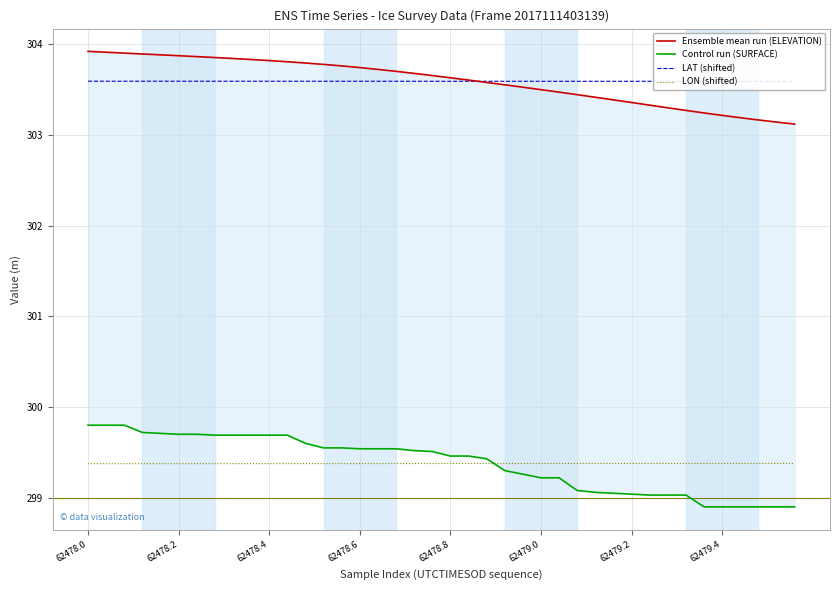

What is the value of the LAT (shifted) point at the 33rd from the left?

303.6